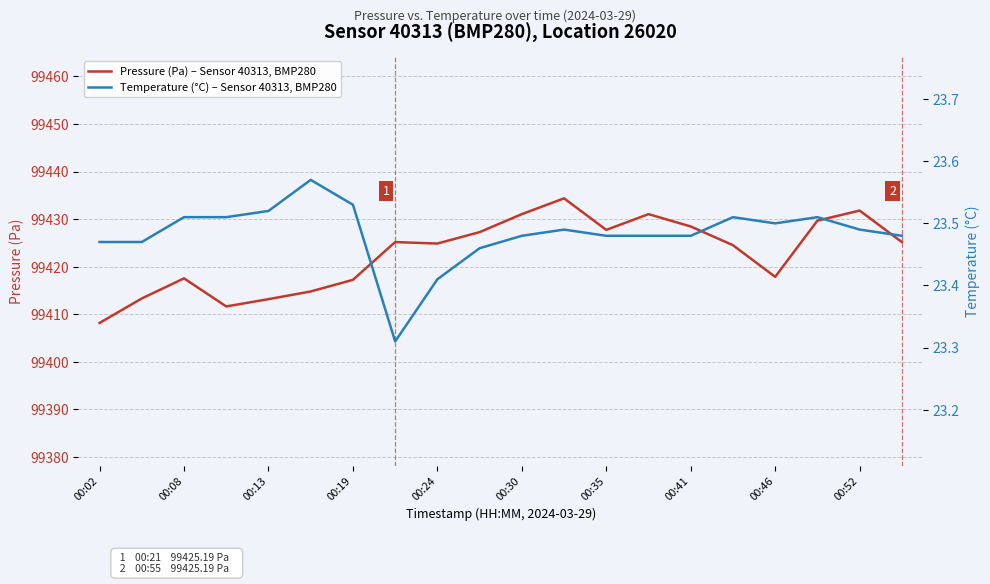

Does the chart display data point markers on the line(s)?

No